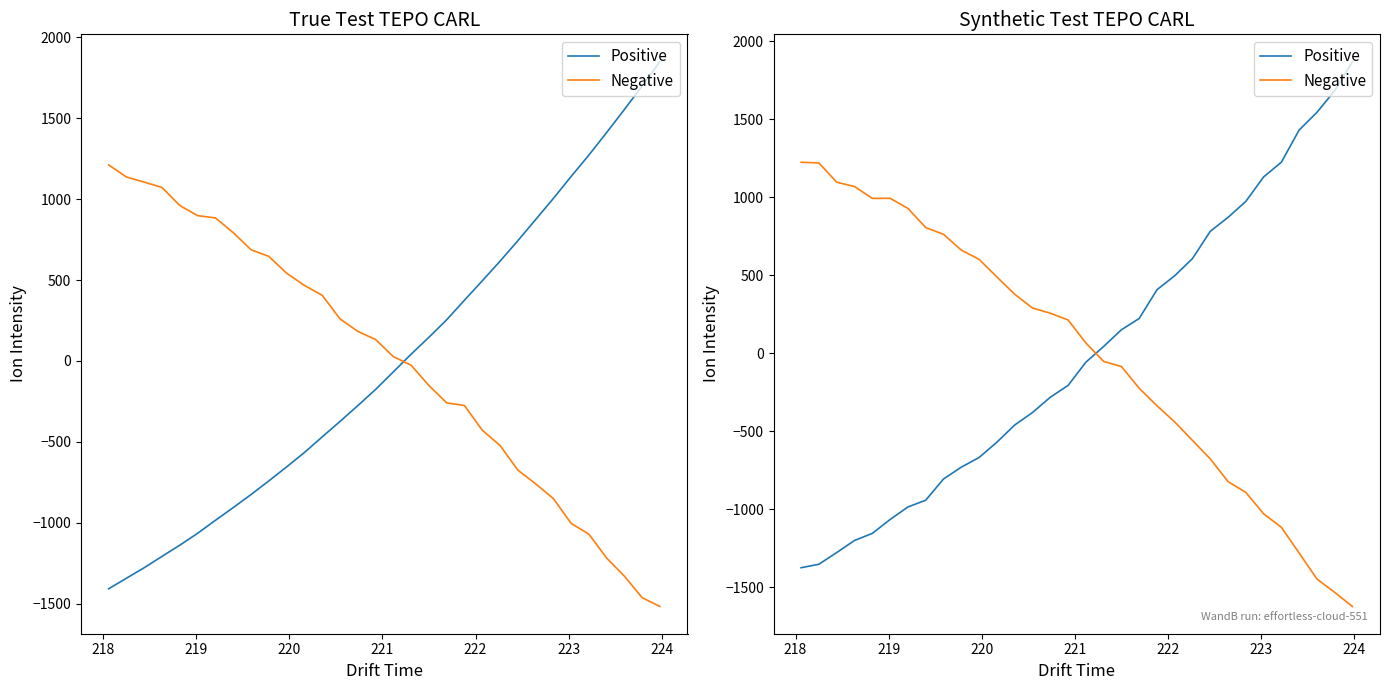

Is this an area chart (filled region under the line)?

No